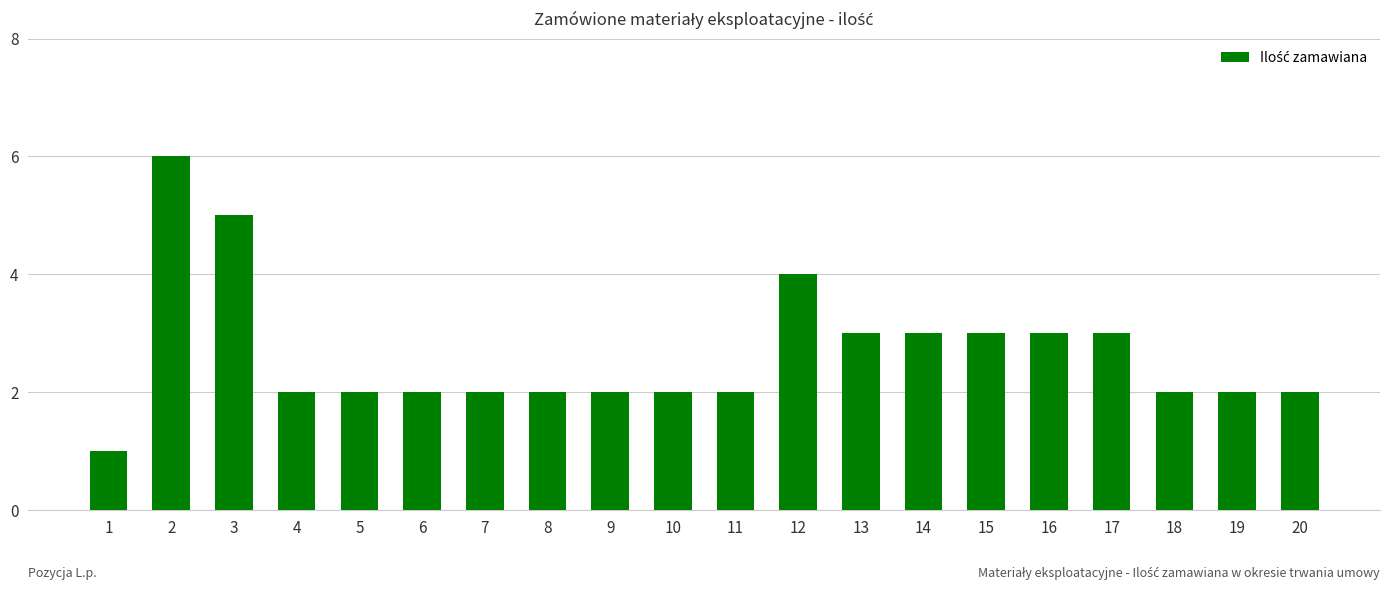

What is the difference between the maximum and minimum values?

5